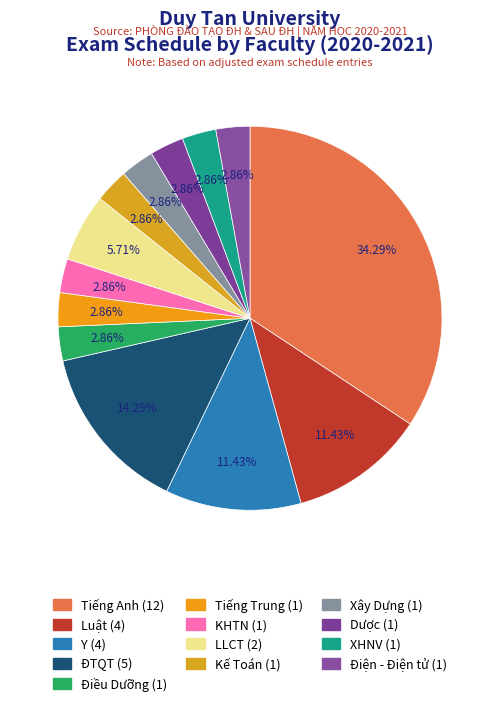

How many slices are in this pie chart?

13